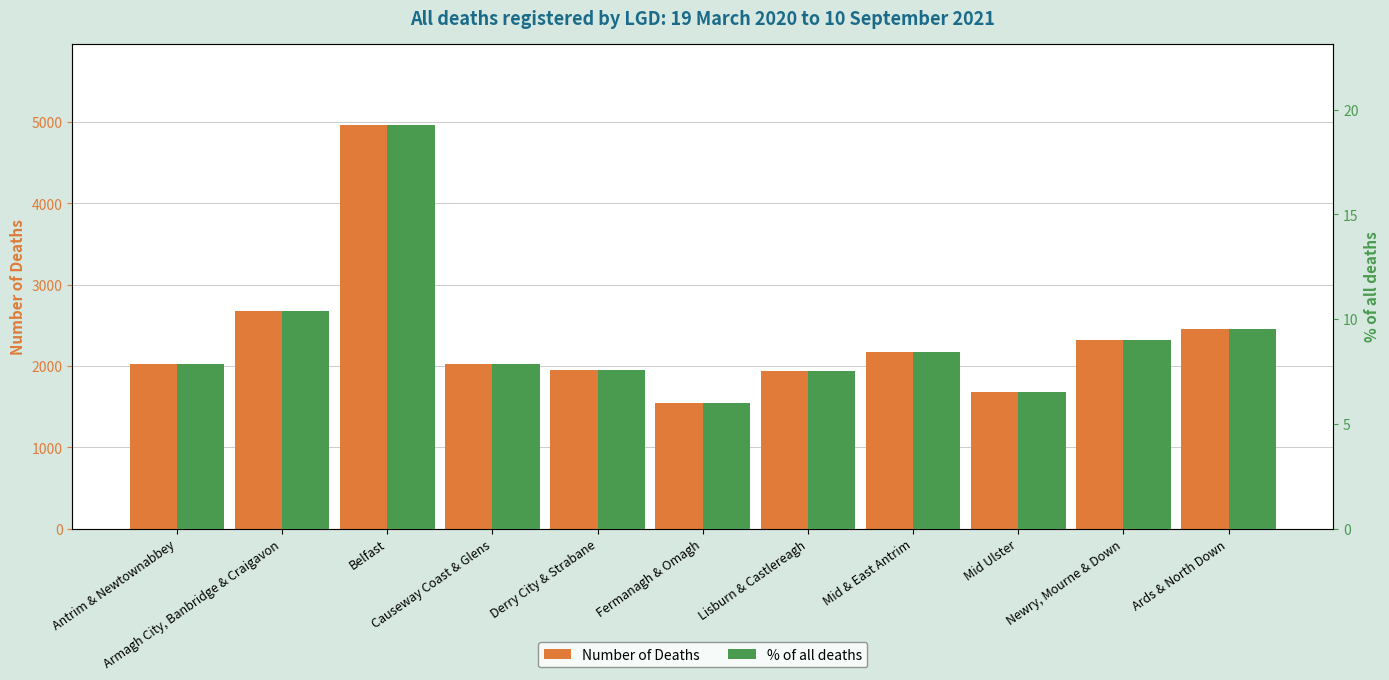

At Lisburn & Castlereagh, list the series in order from smallest to largest.

% of all deaths, Number of Deaths